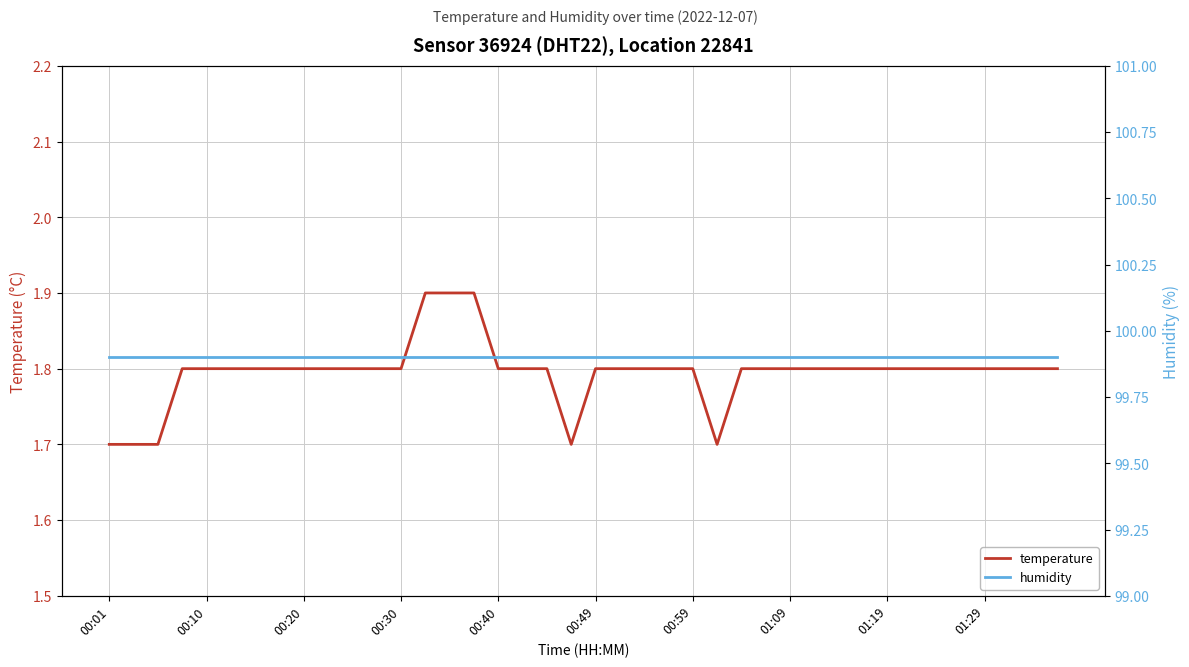

What is the lowest value of the temperature series?

1.7